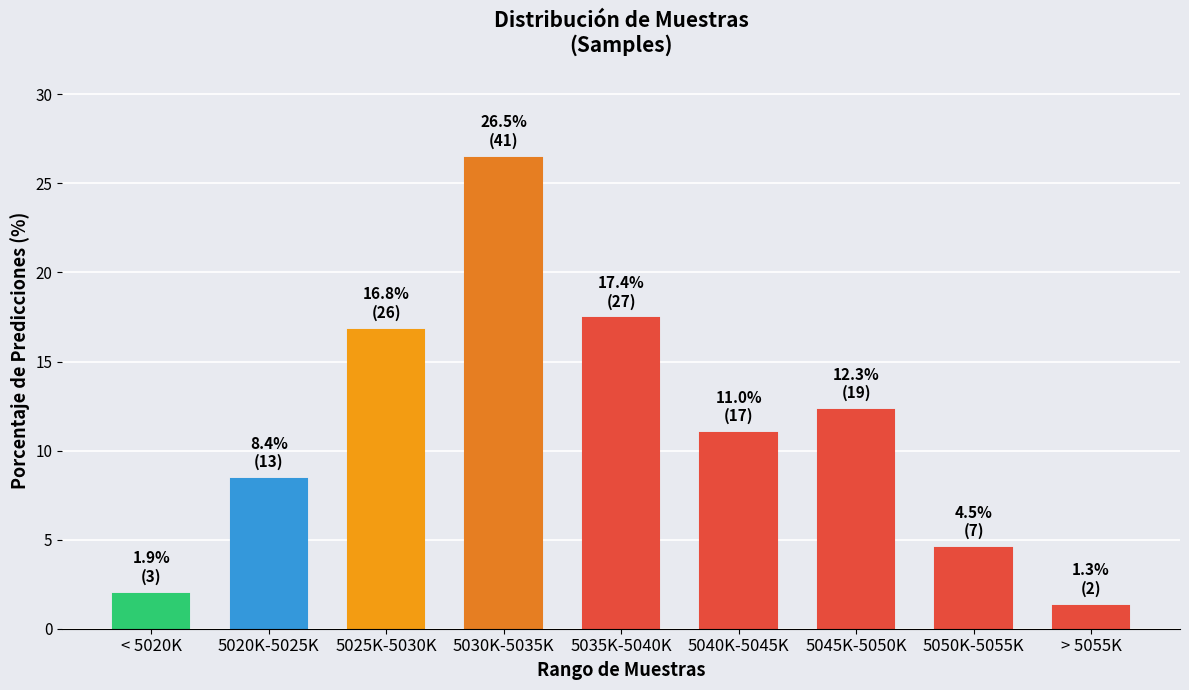

Reading left to right, list all the values displayed in this chart.

< 5020K=1.9	5020K-5025K=8.4	5025K-5030K=16.8	5030K-5035K=26.5	5035K-5040K=17.4	5040K-5045K=11.0	5045K-5050K=12.3	5050K-5055K=4.5	> 5055K=1.3